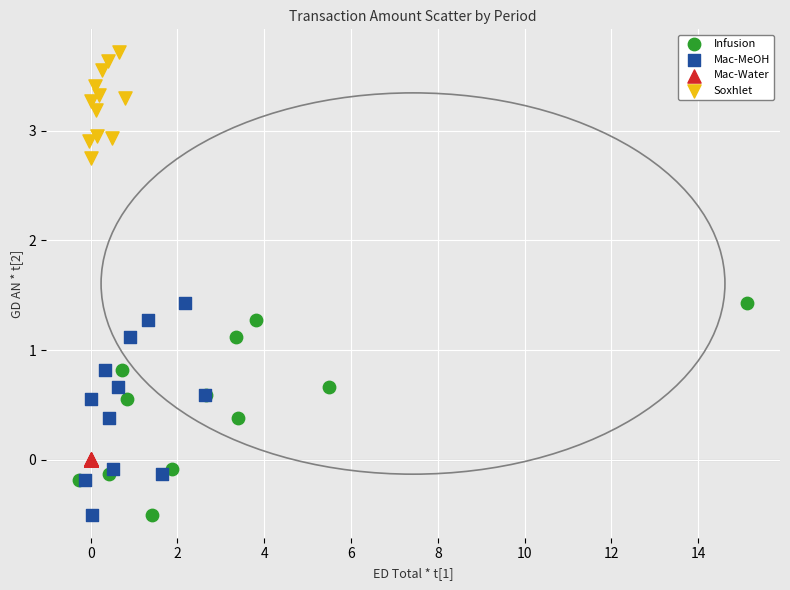

Which series contains the highest Y value?

Soxhlet